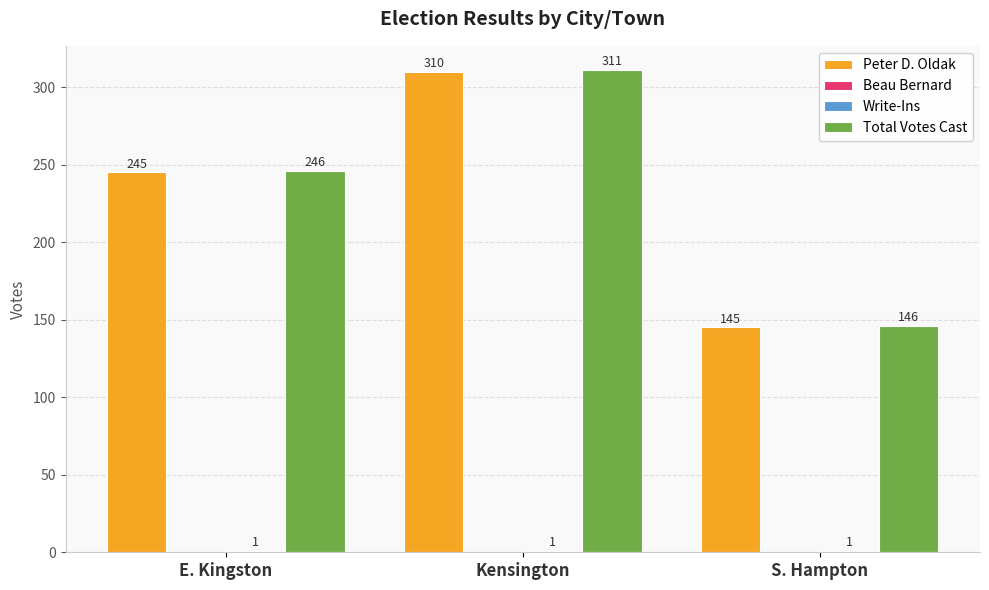

How many bars are there in each group?

3